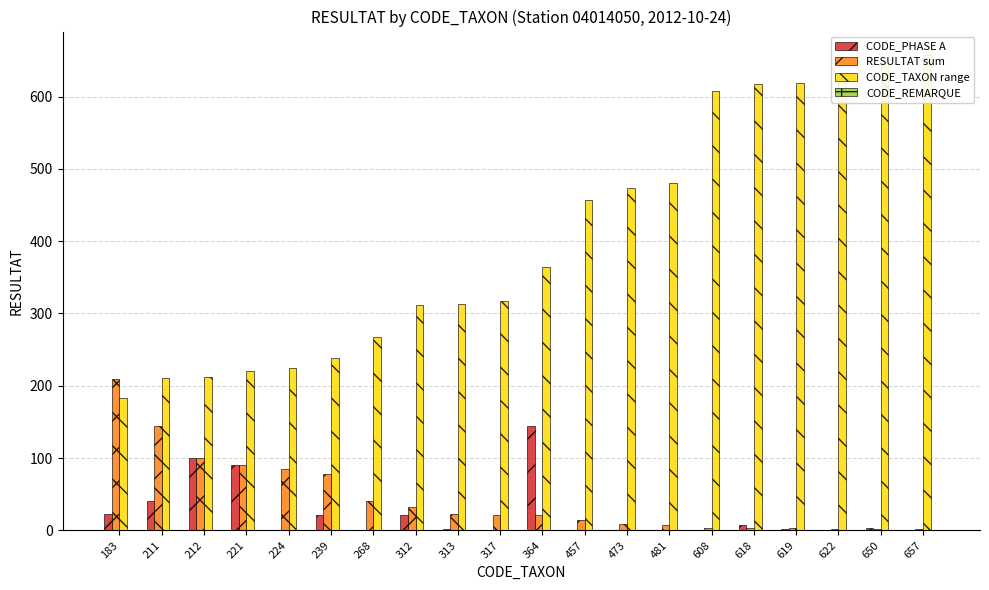

Where is CODE_PHASE A nearest to the value 72?

221